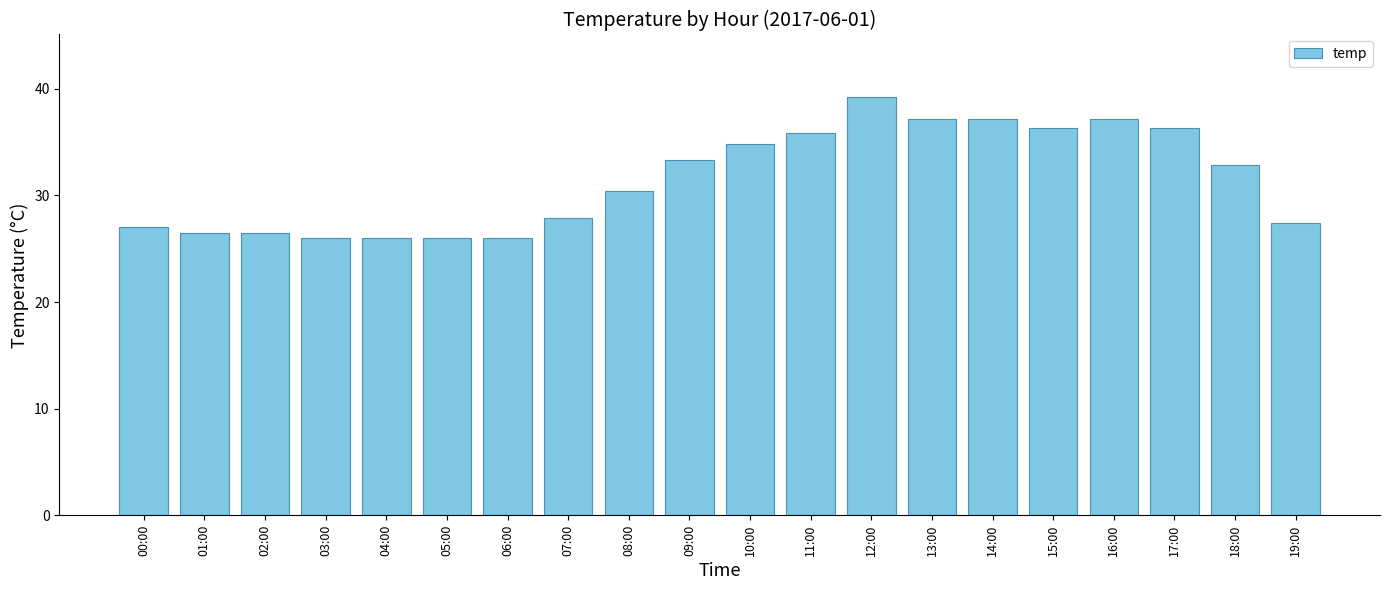

Is it true that the value at 17:00 is 64.2?

False